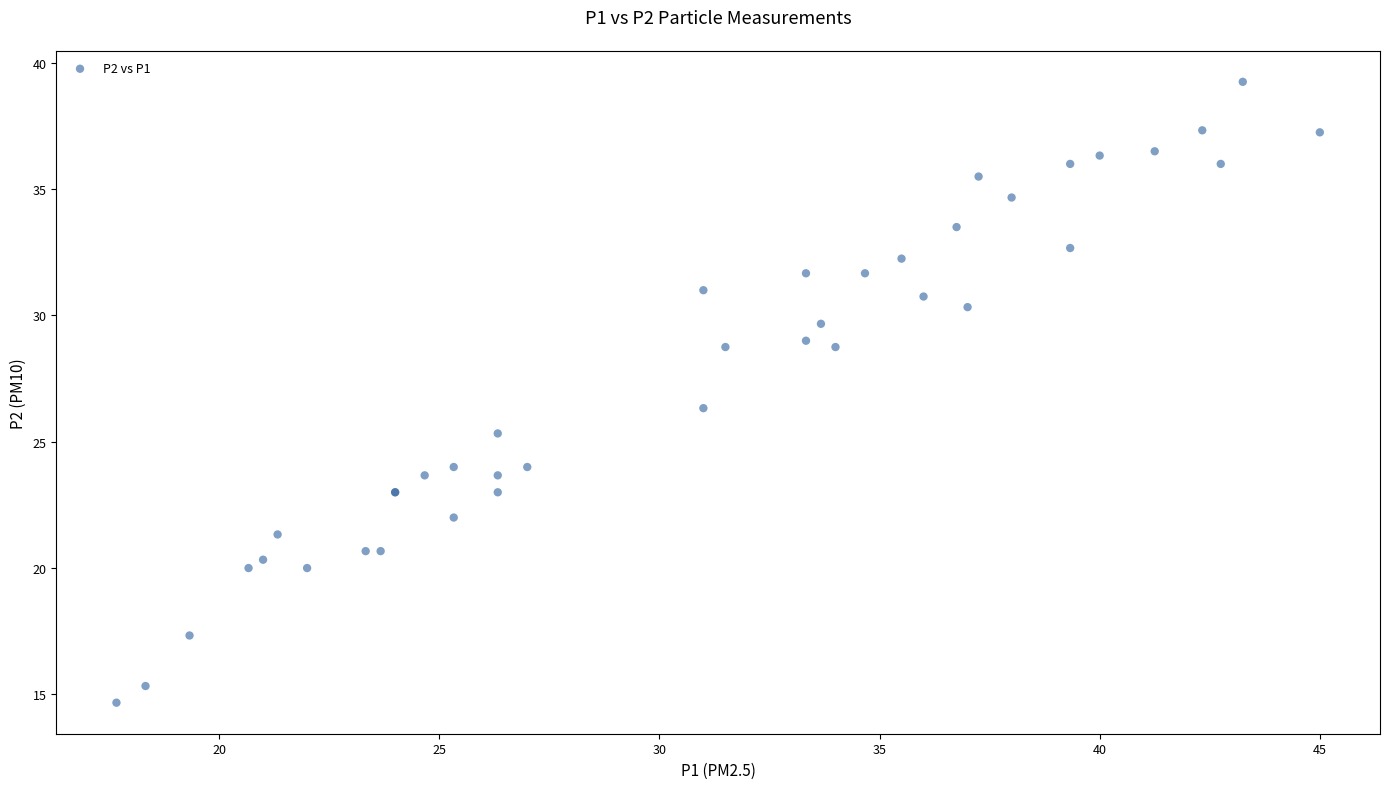

What Y value in the scatter plot is closest to 26?

26.3